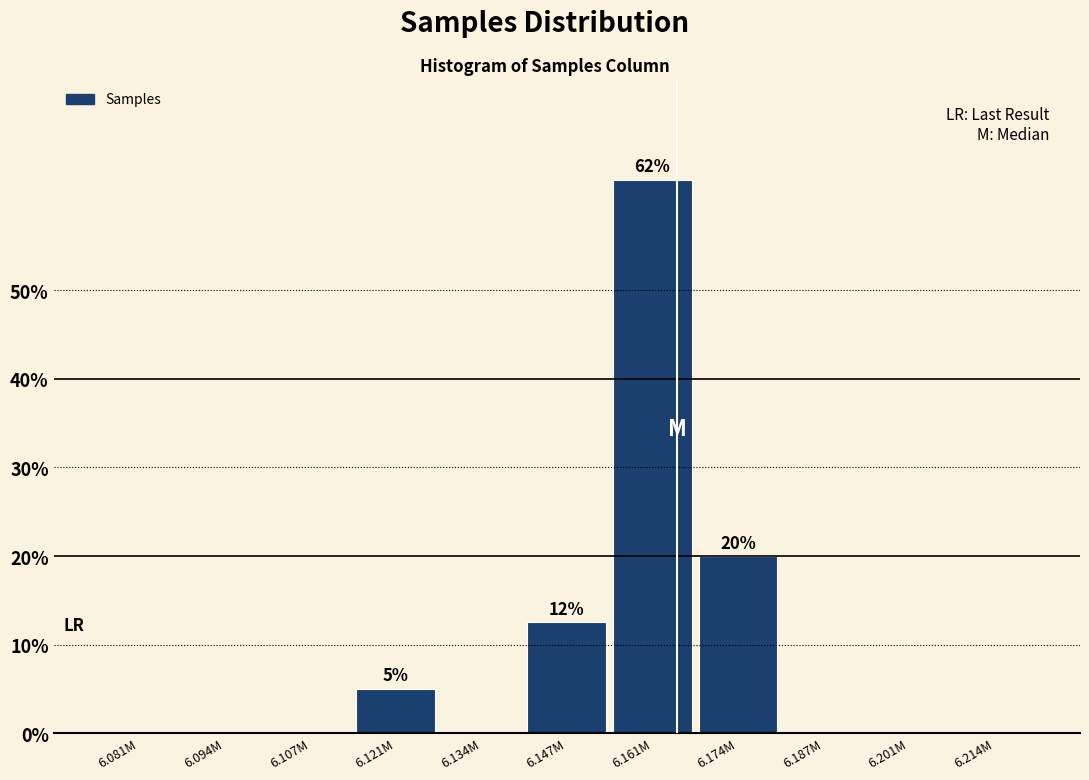

Reading left to right, what are all the values shown in this chart?

6.081M=0.0	6.094M=0.0	6.107M=0.0	6.121M=5.0	6.134M=0.0	6.147M=12.5	6.161M=62.5	6.174M=20.0	6.187M=0.0	6.201M=0.0	6.214M=0.0